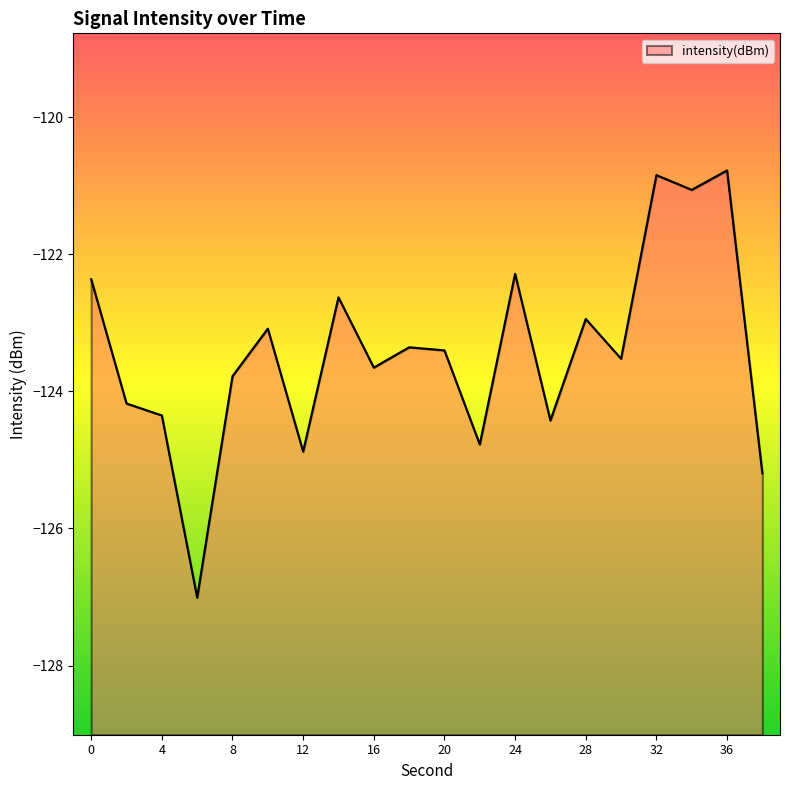

At which category does the chart reach its peak across all series?

36